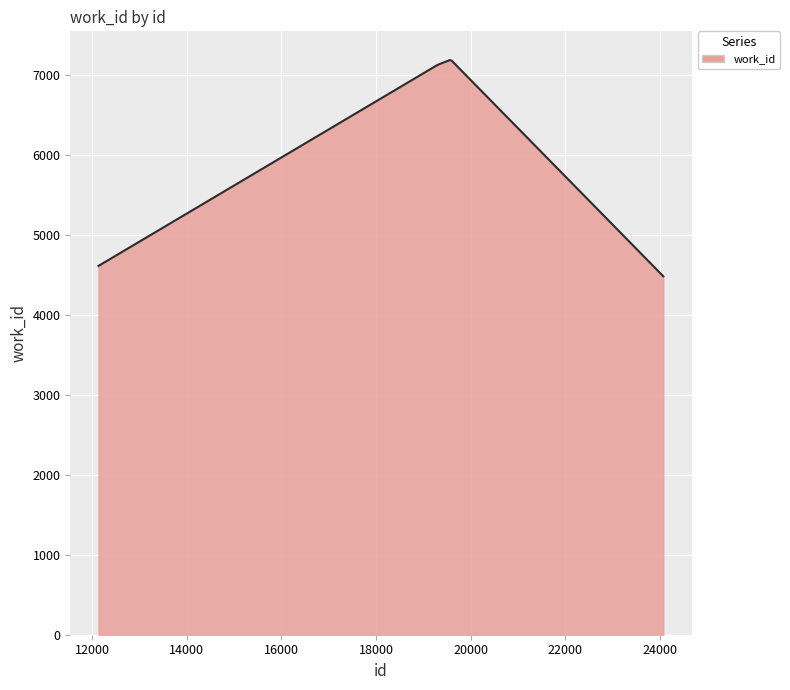

What is the difference between the maximum and minimum values?

2702.6